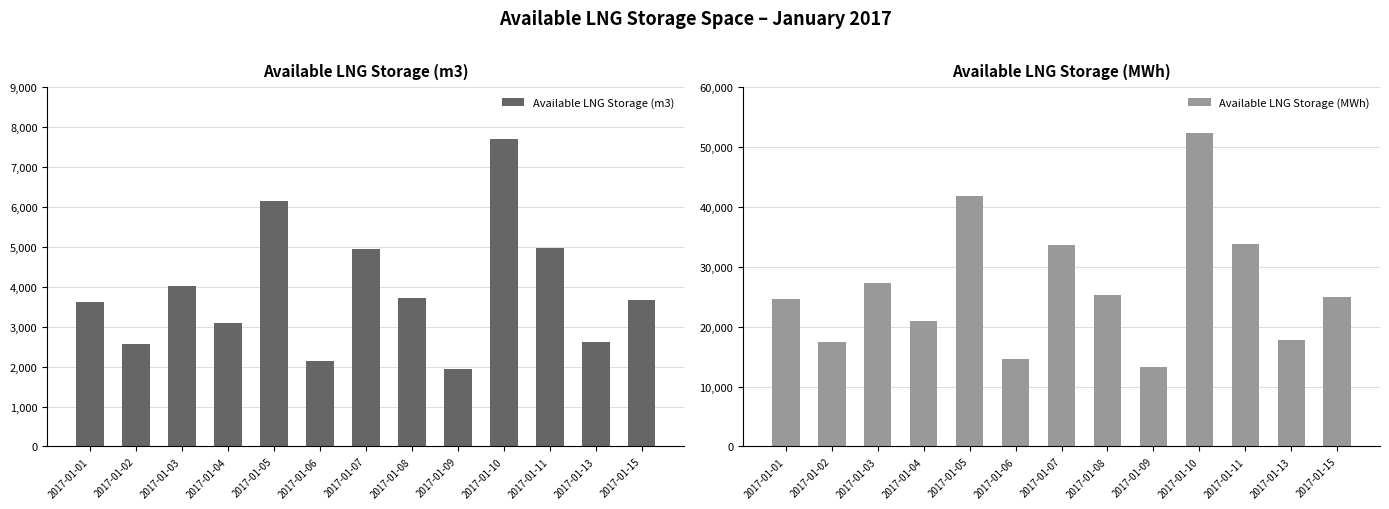

At which label is Available LNG Storage (MWh) closest to 32761?

2017-01-07